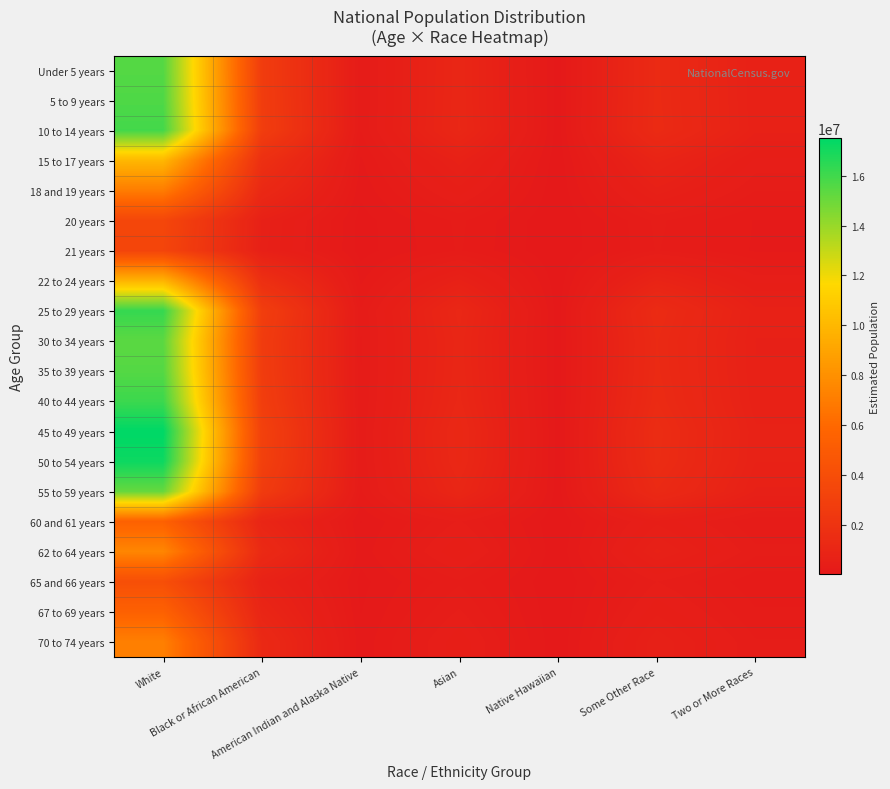

At which category is the sum across all series the highest?

White